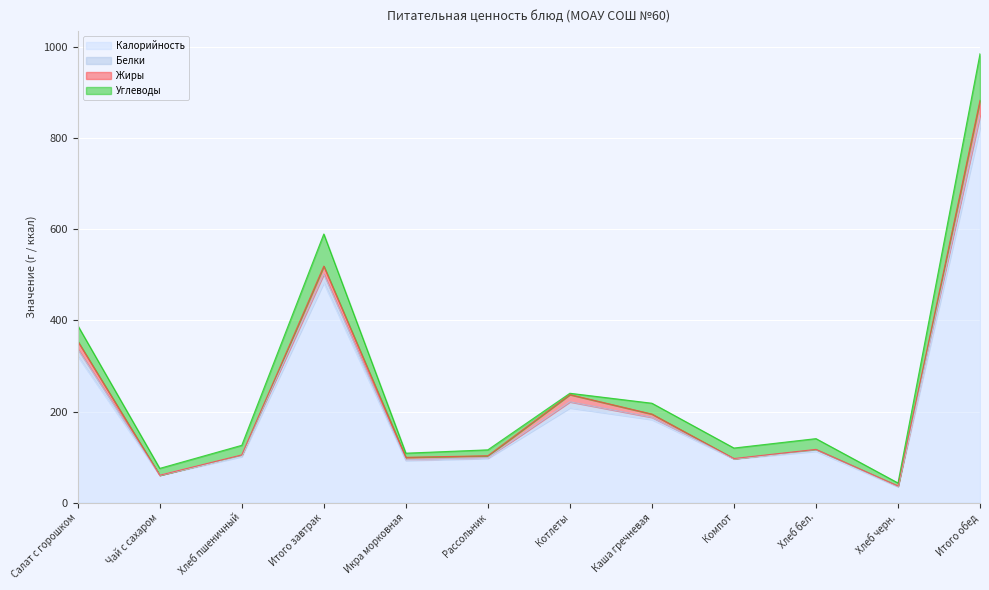

Reading left to right, extract all data points from this chart.

Калорийность: Салат с горошком=321.7	Чай с сахаром=60.0	Хлеб пшеничный=101.0	Итого завтрак=482.8	Икра морковная=92.4	Рассольник=97.0	Котлеты=208.0	Каша гречневая=182.4	Компот=96.0	Хлеб бел.=112.8	Хлеб черн.=34.8	Итого обед=823.4
Белки: Салат с горошком=15.8	Чай с сахаром=0.1	Хлеб пшеничный=3.3	Итого завтрак=19.1	Икра морковная=1.7	Рассольник=1.6	Котлеты=13.3	Каша гречневая=4.8	Компот=0.5	Хлеб бел.=3.6	Хлеб черн.=1.3	Итого обед=26.9
Жиры: Салат с горошком=17.2	Чай с сахаром=0.0	Хлеб пшеничный=0.3	Итого завтрак=17.6	Икра морковная=5.3	Рассольник=4.2	Котлеты=15.8	Каша гречневая=7.2	Компот=0.2	Хлеб бел.=0.4	Хлеб черн.=0.2	Итого обед=33.4
Углеводы: Салат с горошком=34.4	Чай с сахаром=15.0	Хлеб пшеничный=21.2	Итого завтрак=70.5	Икра морковная=9.1	Рассольник=13.0	Котлеты=3.0	Каша гречневая=23.8	Компот=23.1	Хлеб бел.=23.6	Хлеб черн.=6.7	Итого обед=102.3